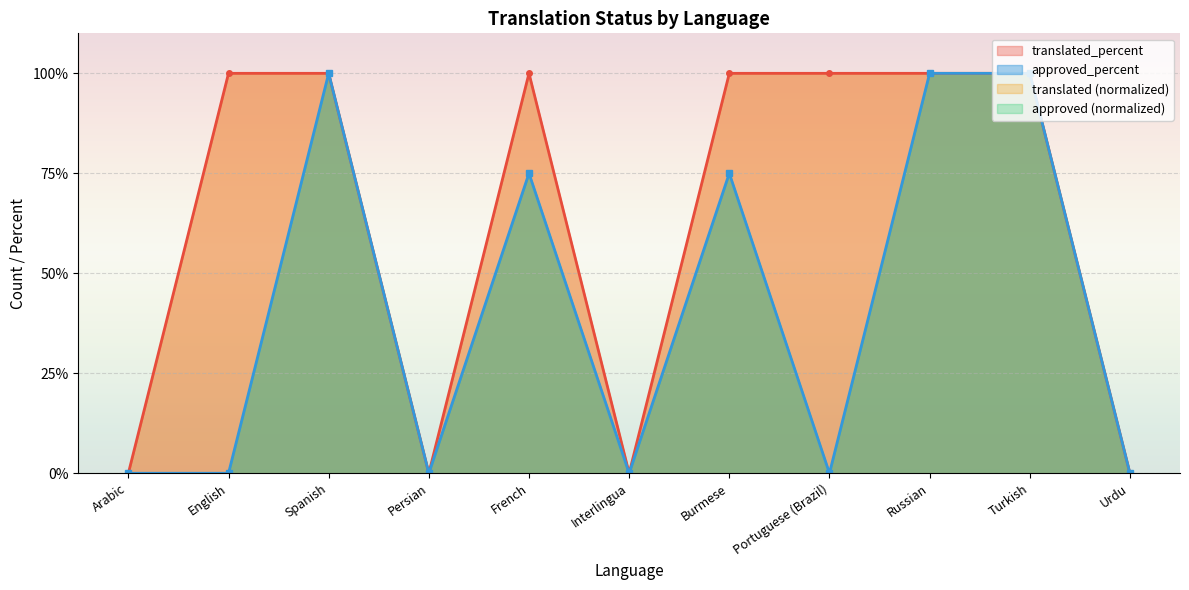

Between Persian and Urdu, which series saw the biggest shift?

translated